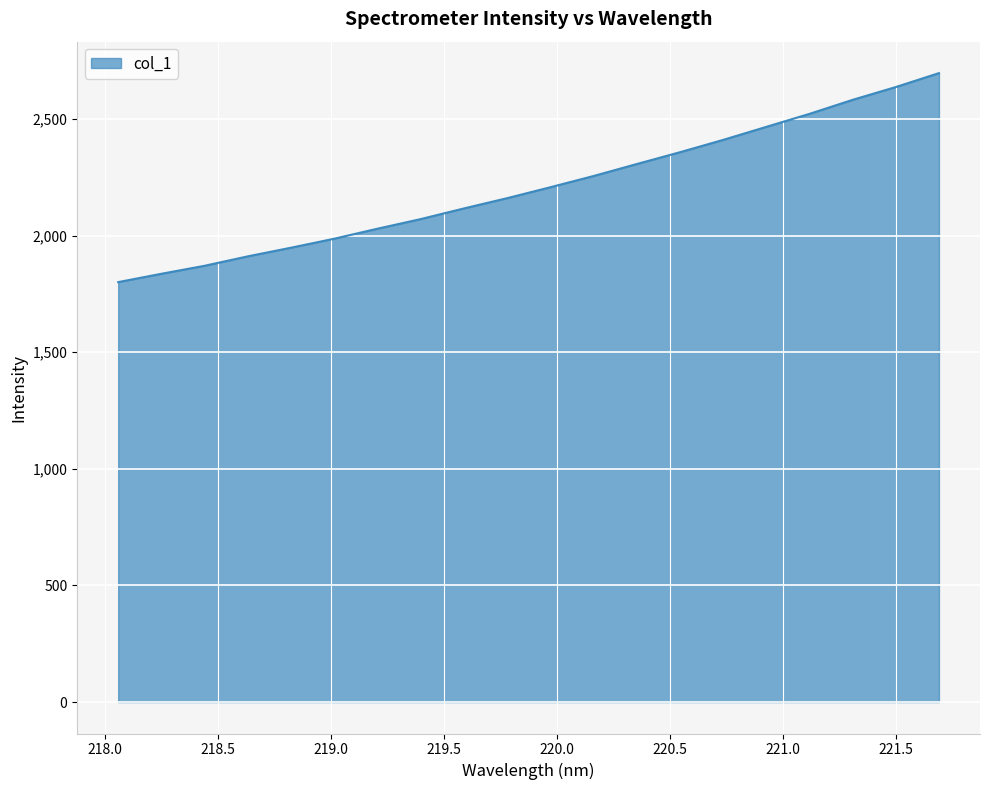

What is the difference between the maximum and minimum values?

896.1